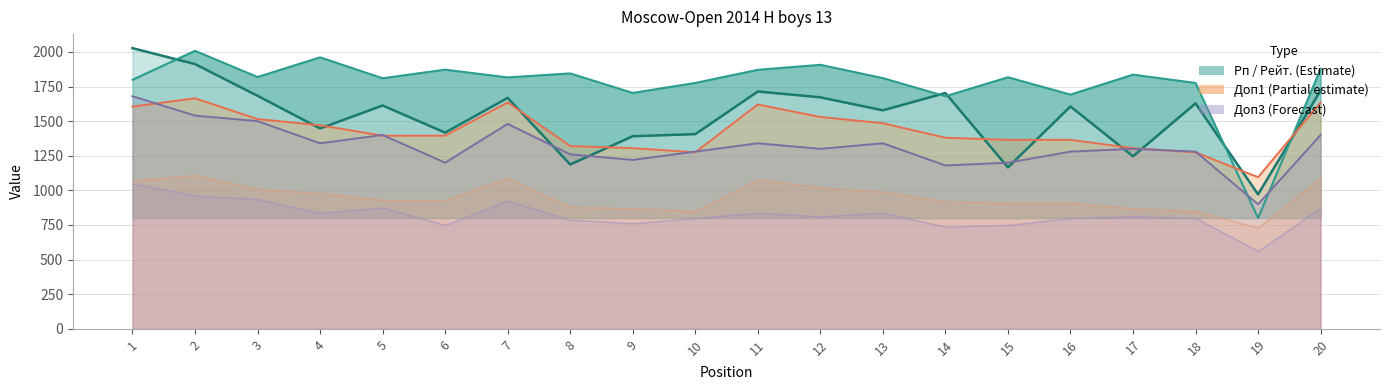

Which series has the largest total across all categories?

Рейт.